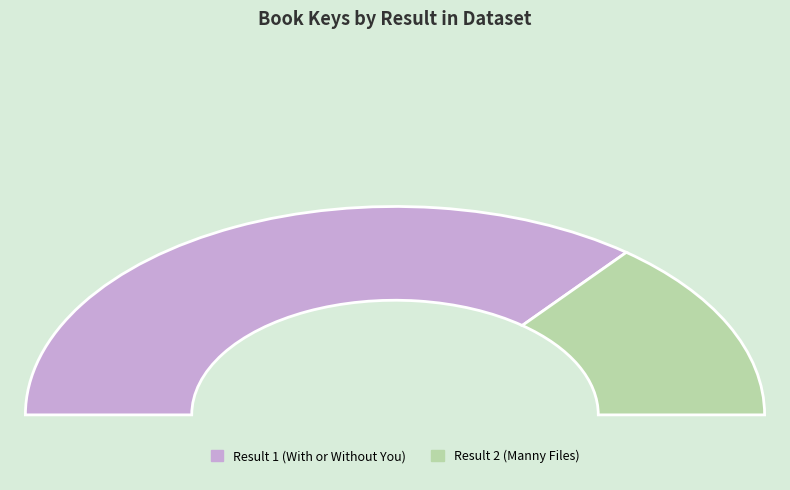

Rank the categories by value from lowest to highest.

Result 2 (Manny Files), Result 1 (With or Without You)